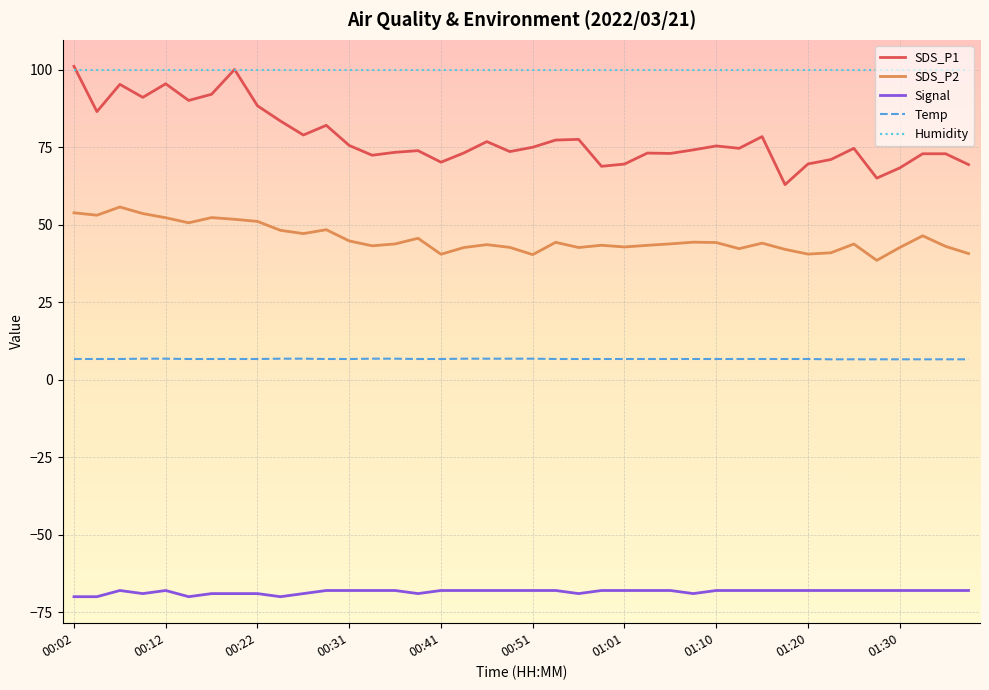

What is the maximum value shown in the chart?

101.1